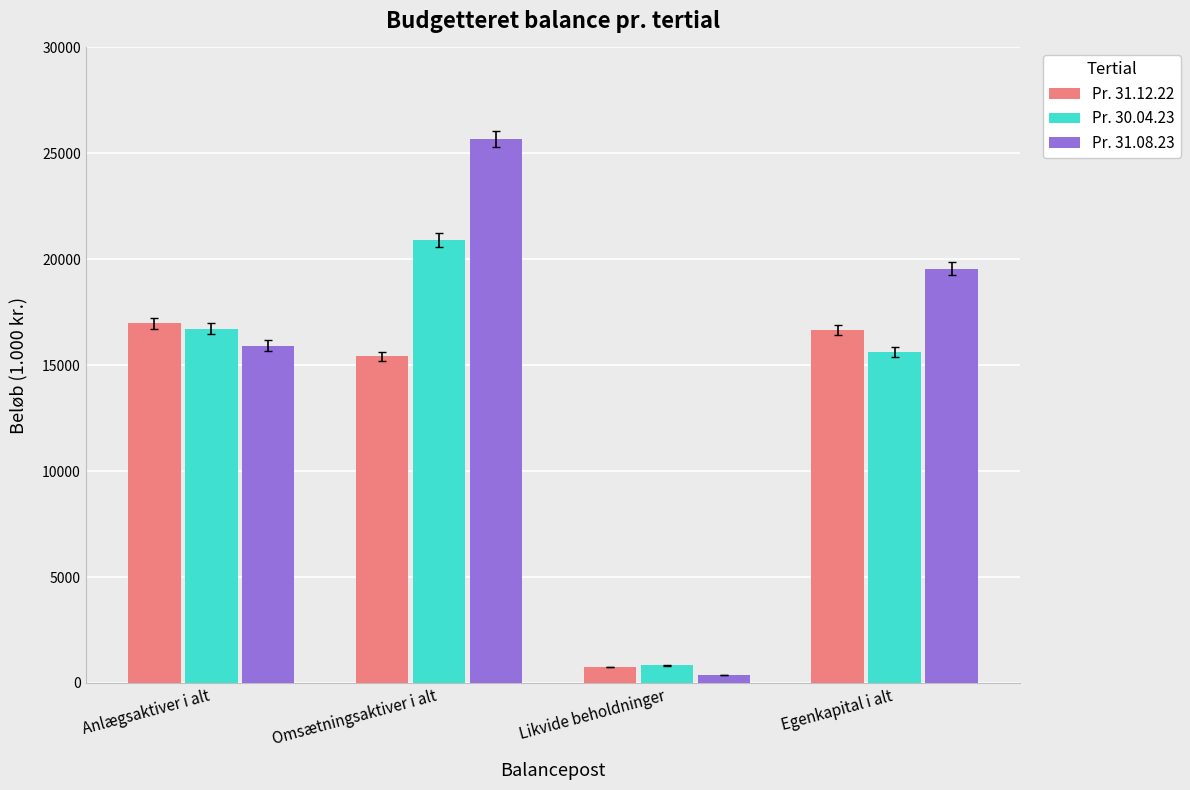

What position from the right is Egenkapital i alt?

1